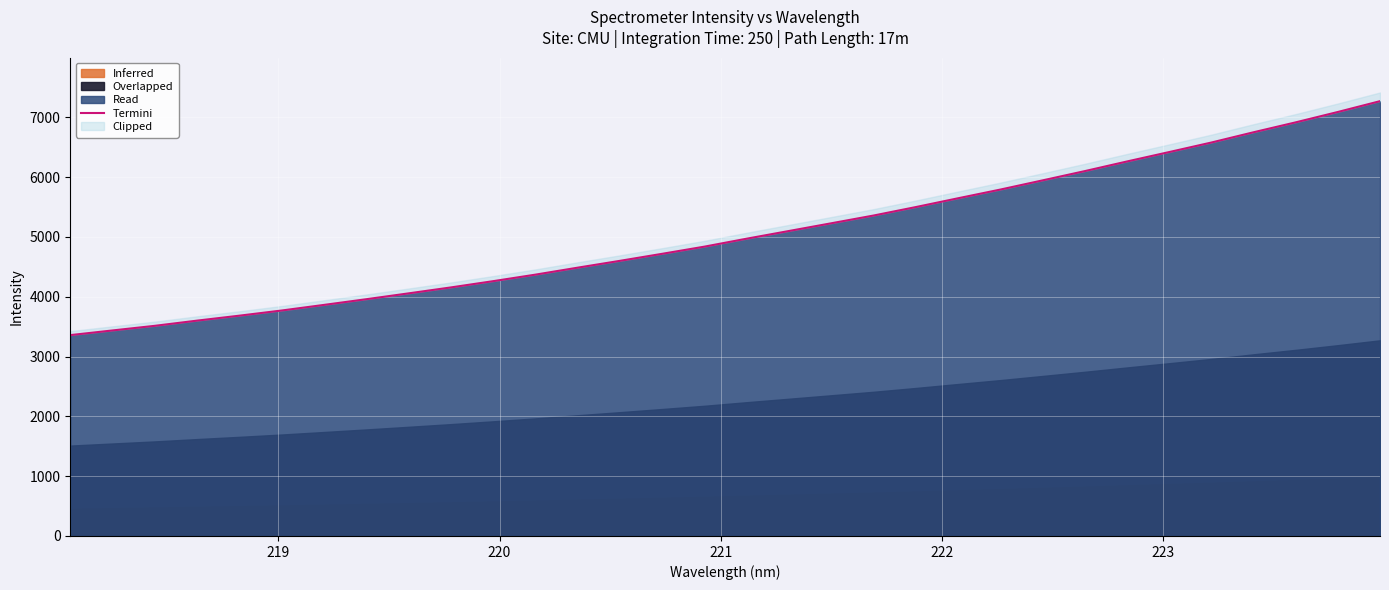

True or false: the data has more than 0 interior local peaks.

False